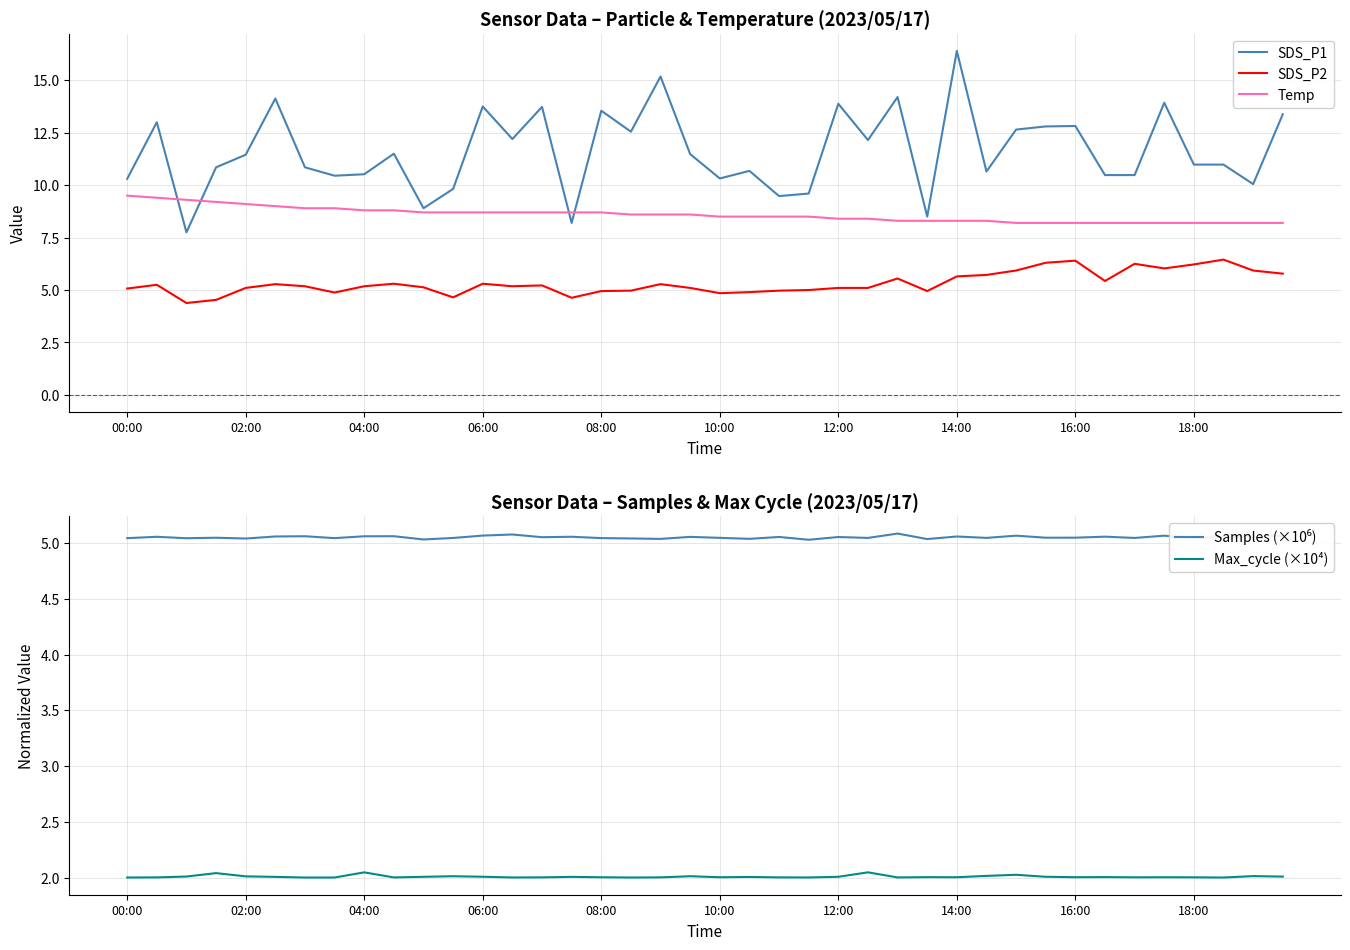

What is the value of the SDS_P1 point at the 33rd from the left?

12.8